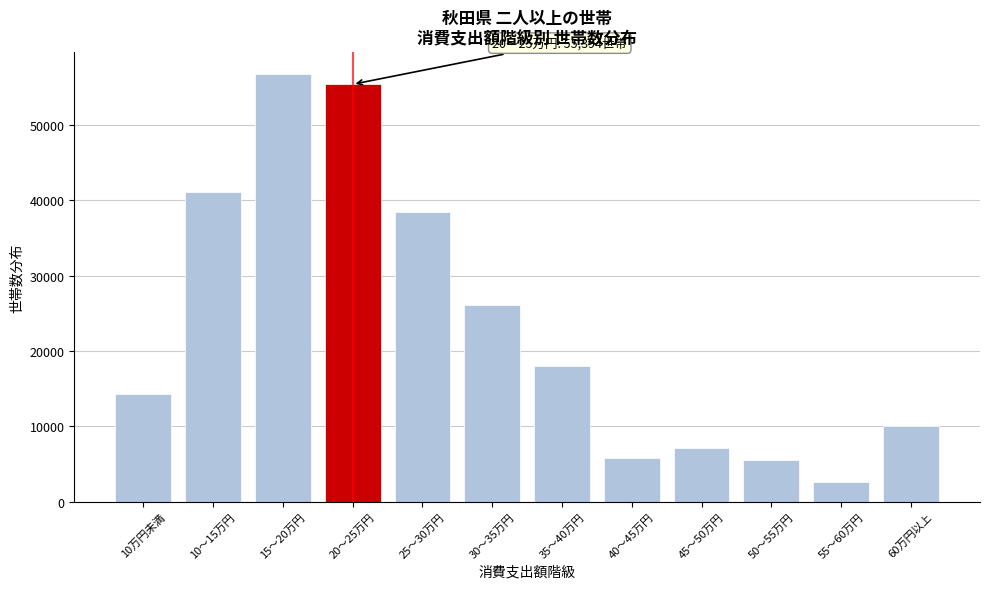

Reading right to left, list all the values displayed in this chart.

60万円以上=10032	55～60万円=2622	50～55万円=5545	45～50万円=7107	40～45万円=5814	35～40万円=18004	30～35万円=26111	25～30万円=38401	20～25万円=55394	15～20万円=56819	10～15万円=41104	10万円未満=14293